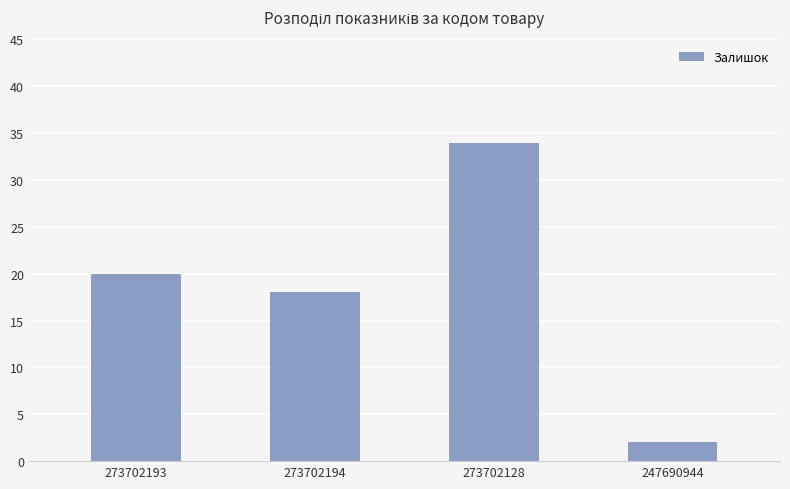

Which label corresponds to the largest value in the chart?

273702128